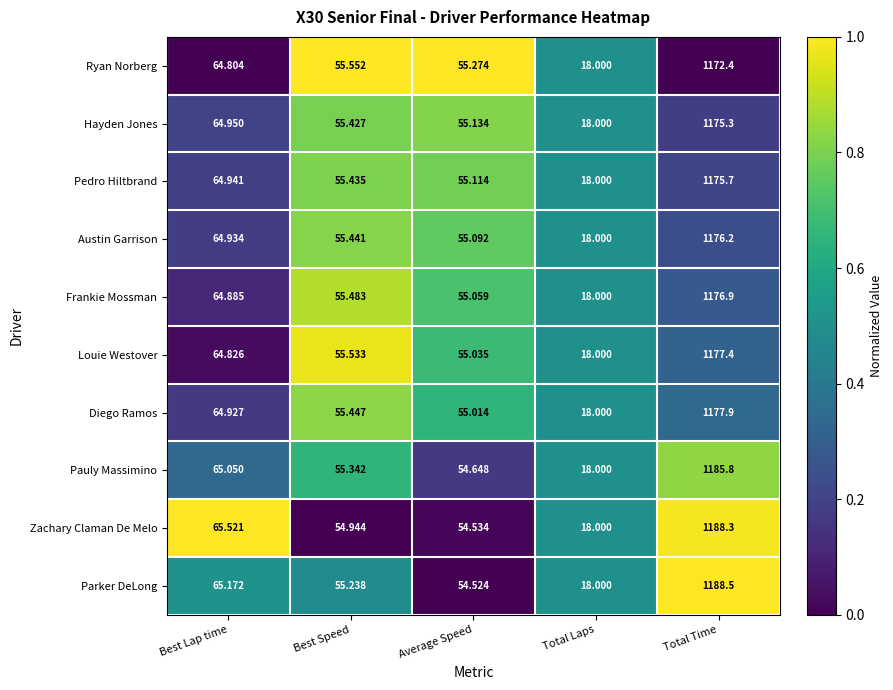

What is the total value across all series at Best Speed?

553.8